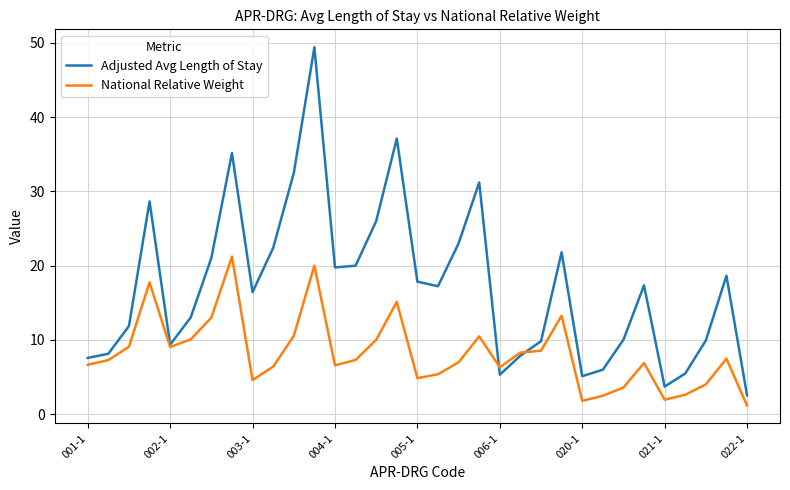

Which series has the largest total across all categories?

Adjusted Avg Length of Stay